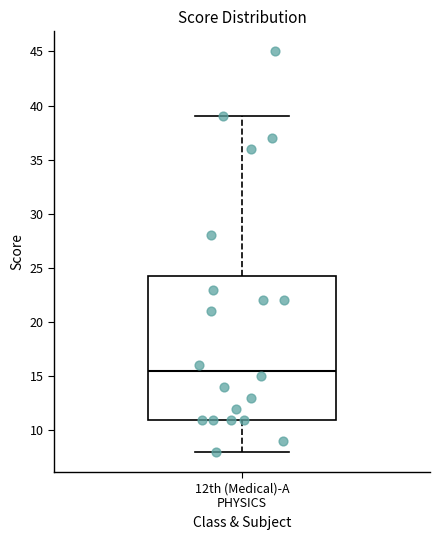

Read this box plot against the y-axis: the position of the median line, the range covered by the box, and the ends of both whiskers. The values are not printed on the chart, so give them approximately, as read against the axis.

median 15.5, box 11.0 to 24.5, whiskers 8.0 to 39.0